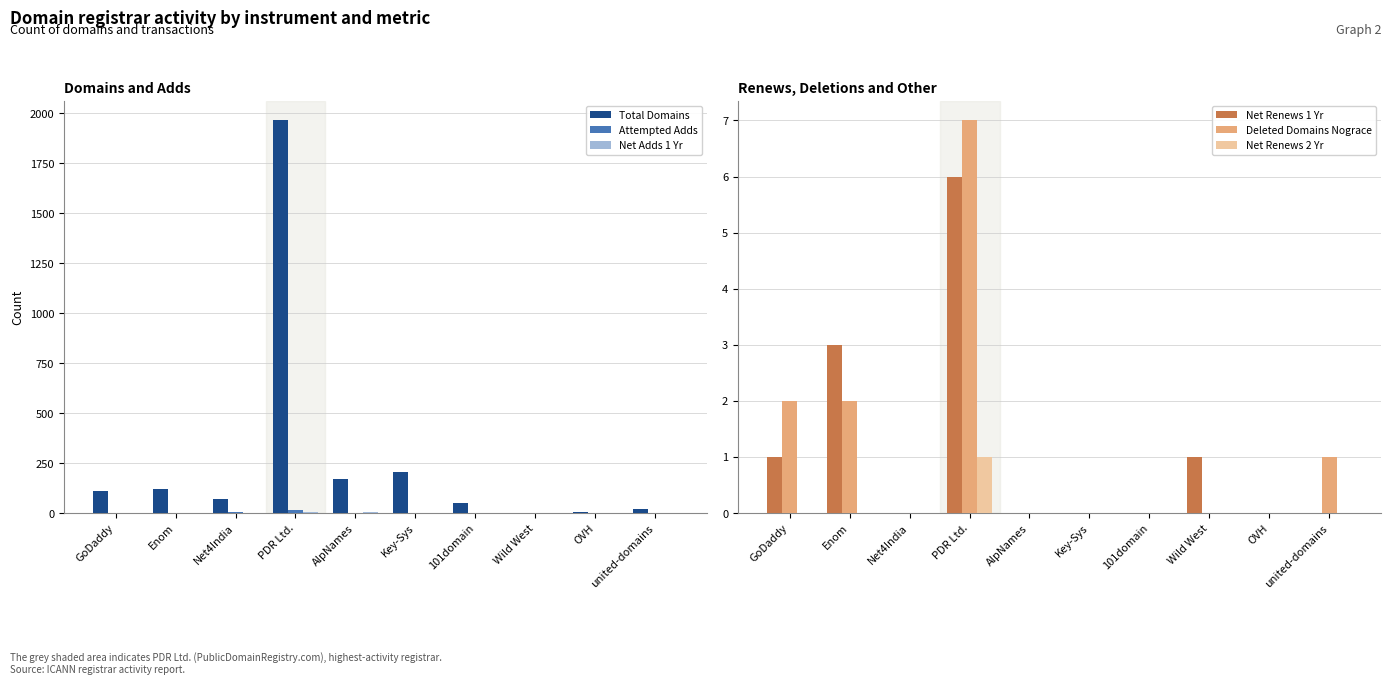

How many bars are there in each group?

6